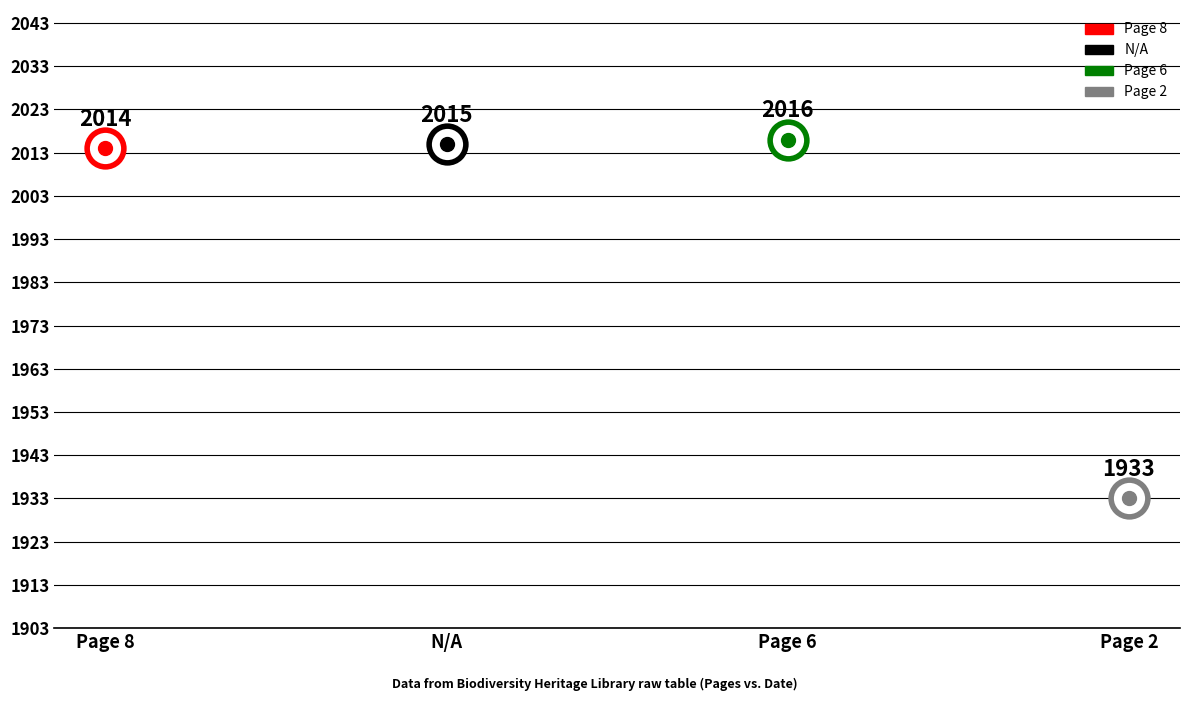

Which has a higher value, N/A or Page 6?

Page 6